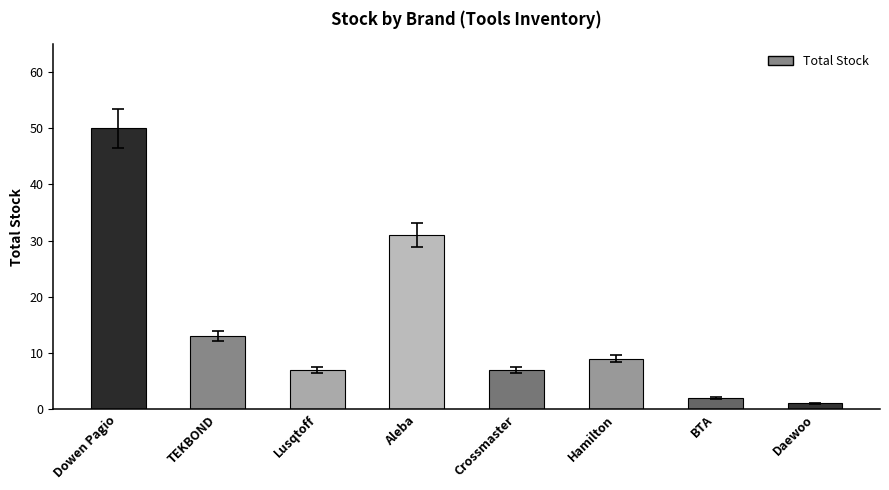

What is the label of the 2nd bar from the left?

TEKBOND